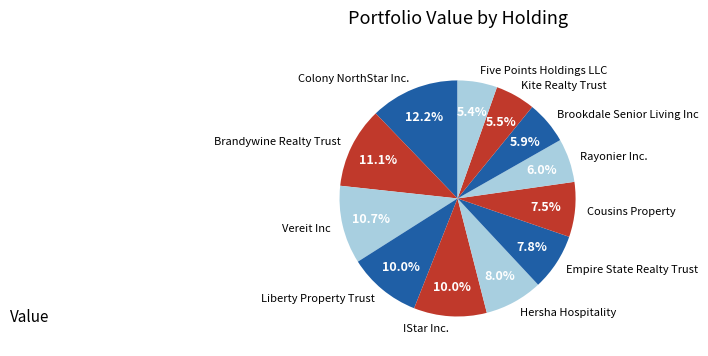

Approximately how many times larger is the value at Brookdale Senior Living Inc compared to Rayonier Inc.?

1.0